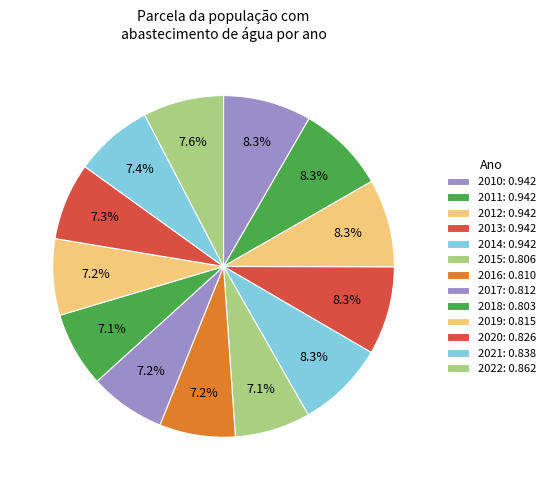

How many slices are in this pie chart?

13